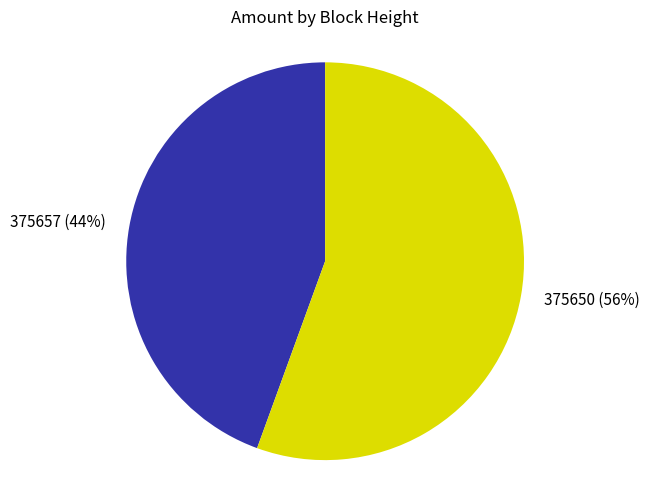

Which has a higher value, 375657 (44%) or 375650 (56%)?

375650 (56%)